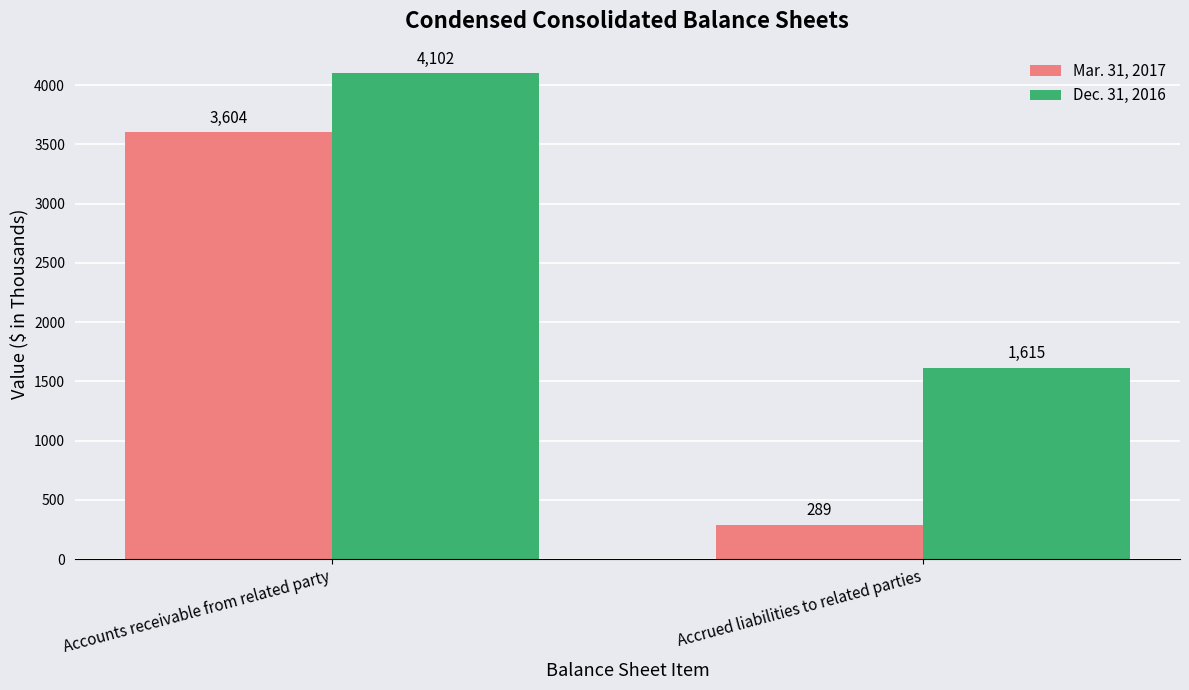

What position from the right is Accrued liabilities to related parties?

1